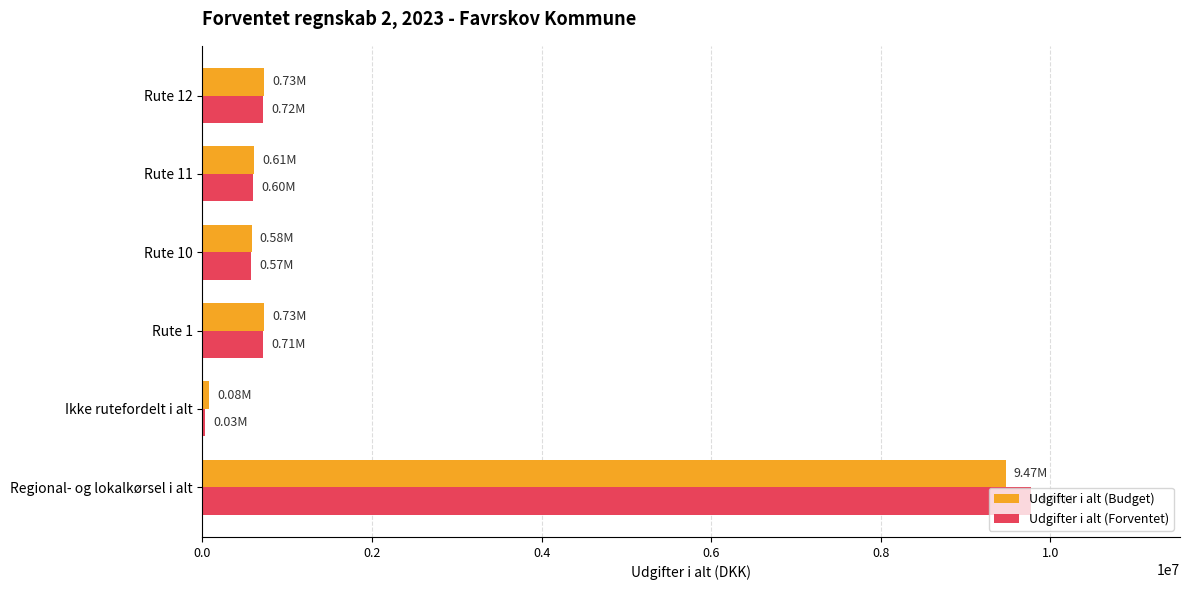

At which label does Udgifter i alt (Budget) reach its peak?

Regional- og lokalkørsel i alt